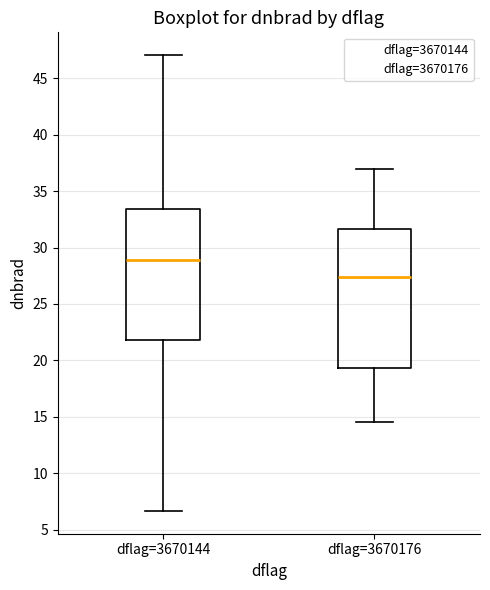

Which box is the tallest, from its lower edge to its upper edge?

dflag=3670176